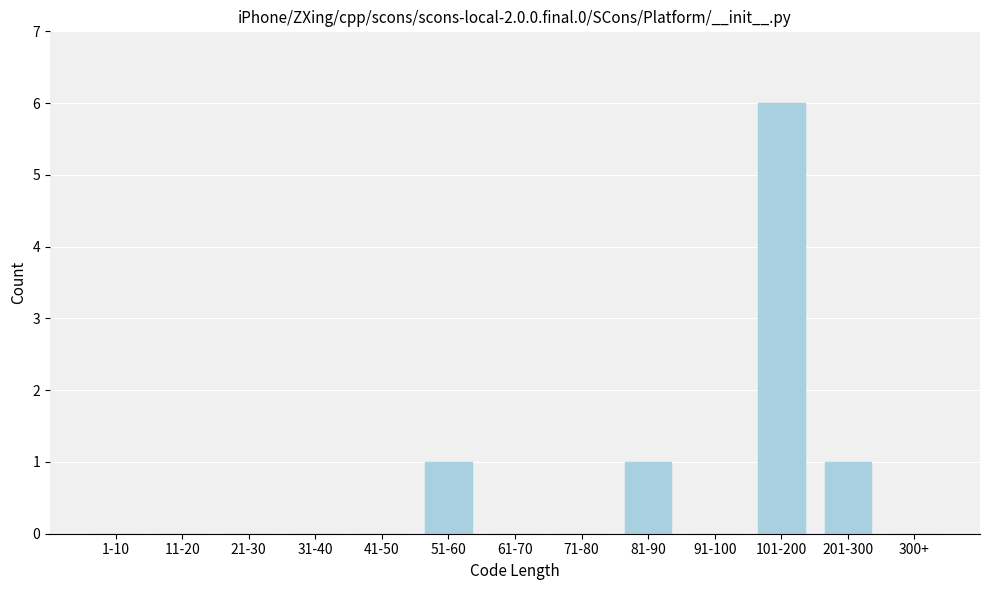

Reading left to right, what are all the values shown in this chart?

1-10=0	11-20=0	21-30=0	31-40=0	41-50=0	51-60=1	61-70=0	71-80=0	81-90=1	91-100=0	101-200=6	201-300=1	300+=0